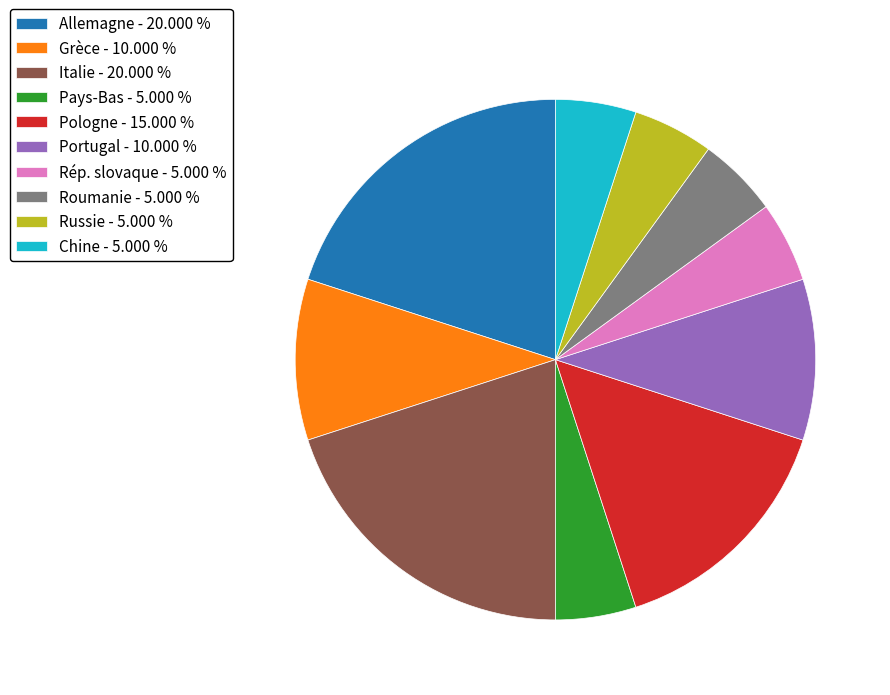

Do Russie - 5.000 % and Roumanie - 5.000 % together represent more than half of the pie?

No